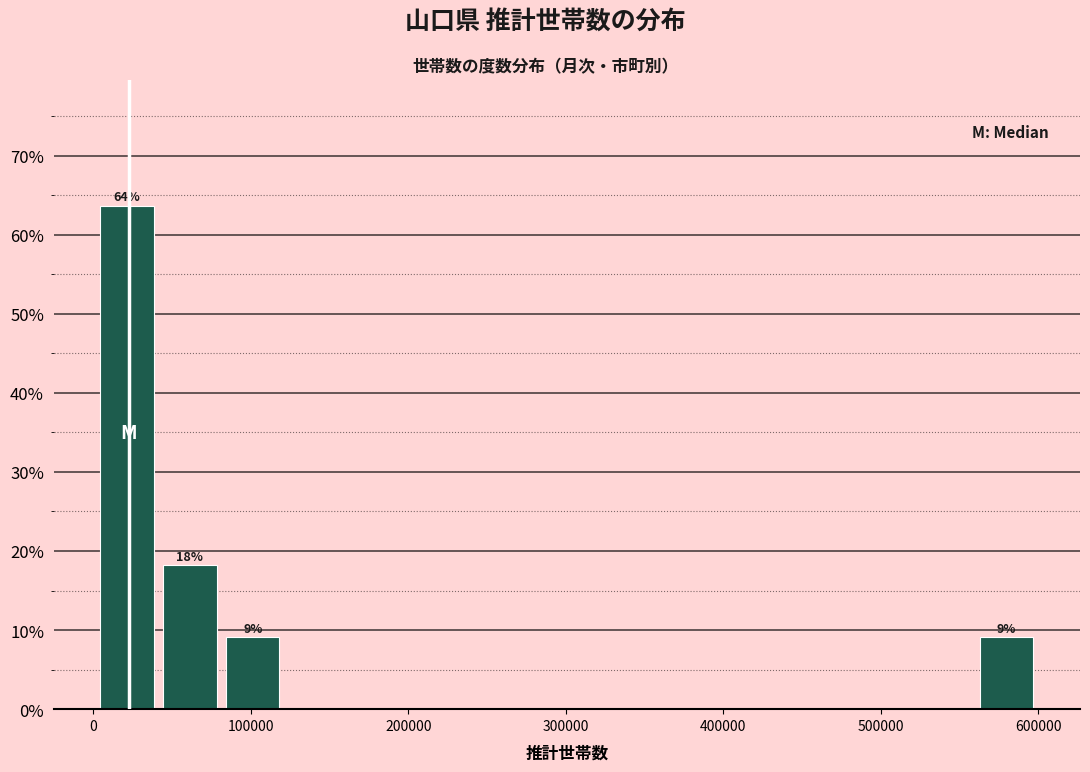

Read against the x-axis, roughly where is the centre of the tallest bar?

20000